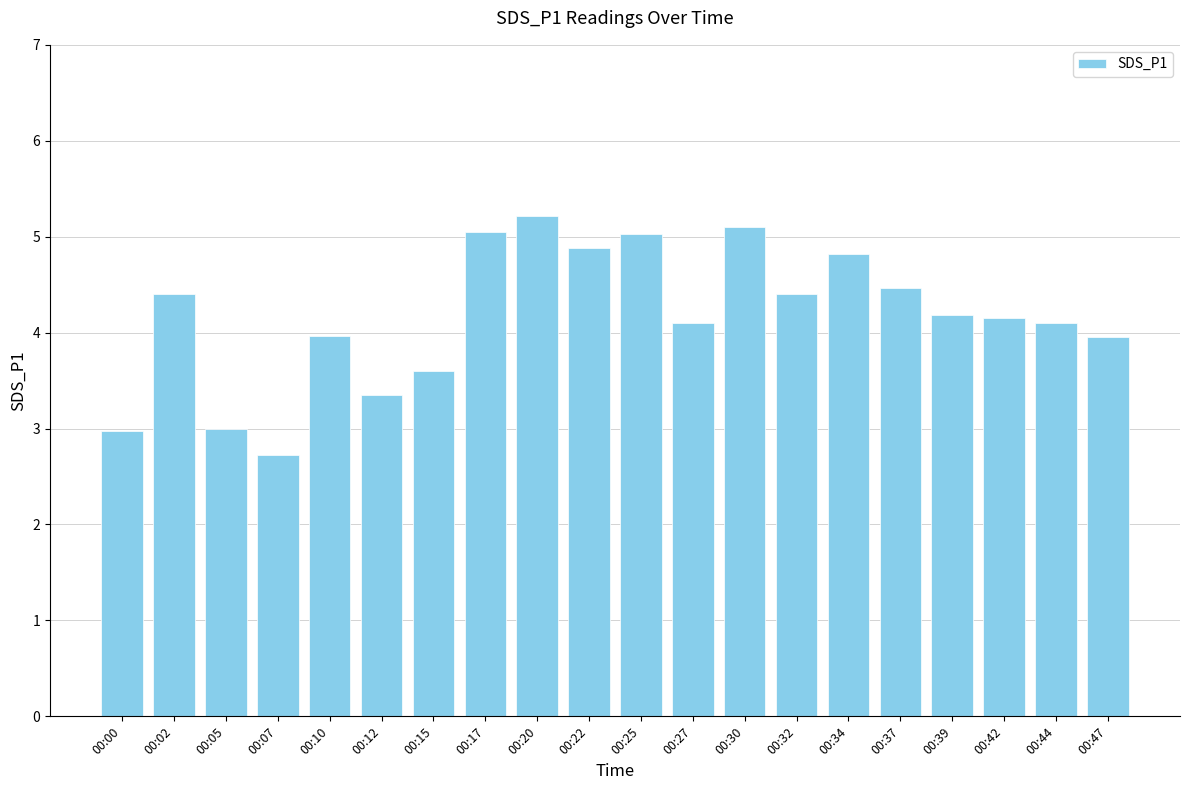

What is the approximate value at 00:22?

4.9